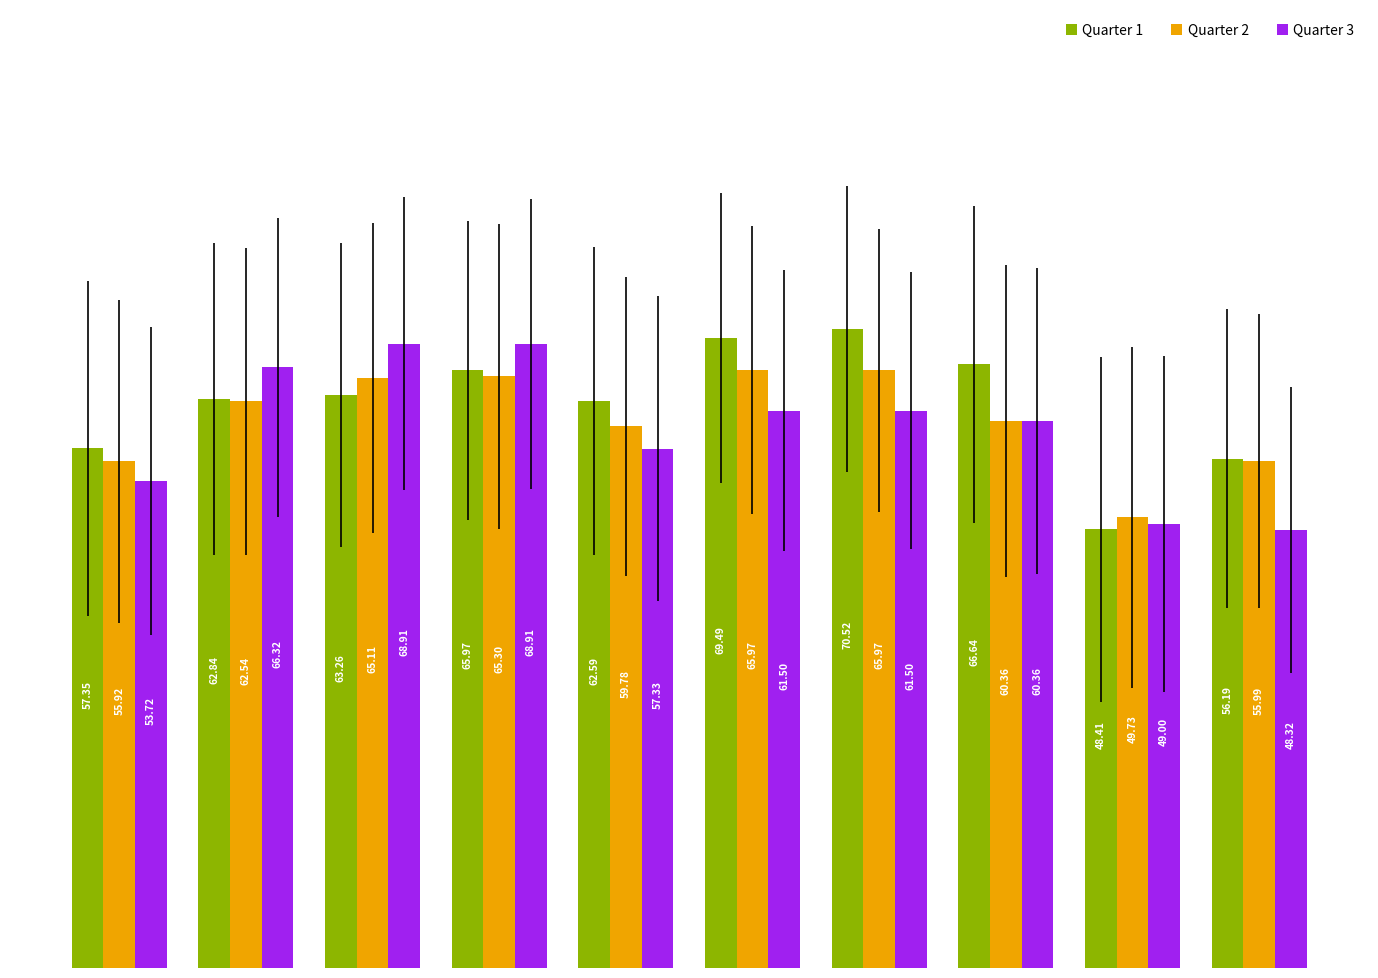

List the series in order of their peak value, lowest first.

Quarter 2, Quarter 3, Quarter 1